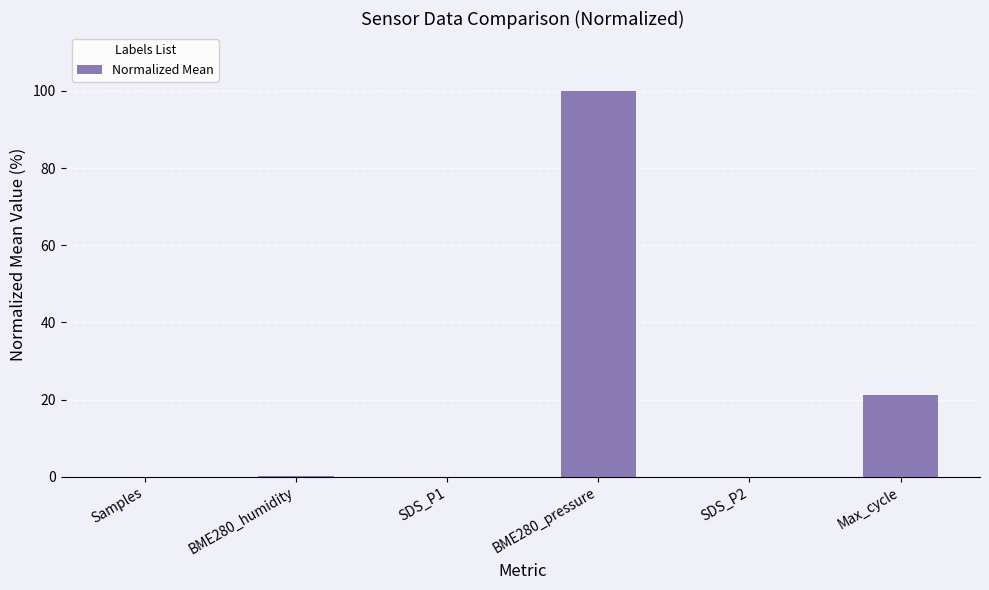

Between BME280_pressure and Max_cycle, which is larger?

BME280_pressure